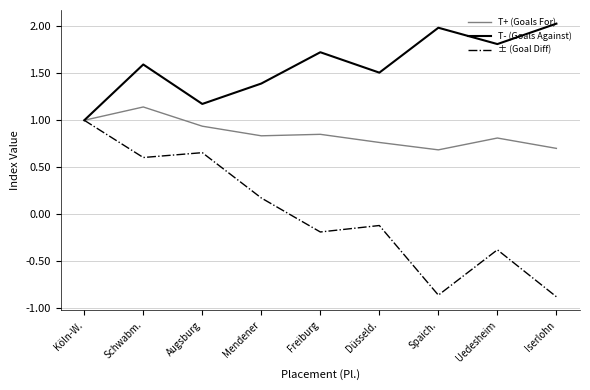

What is the total value across all series at Düsseld.?

2.2